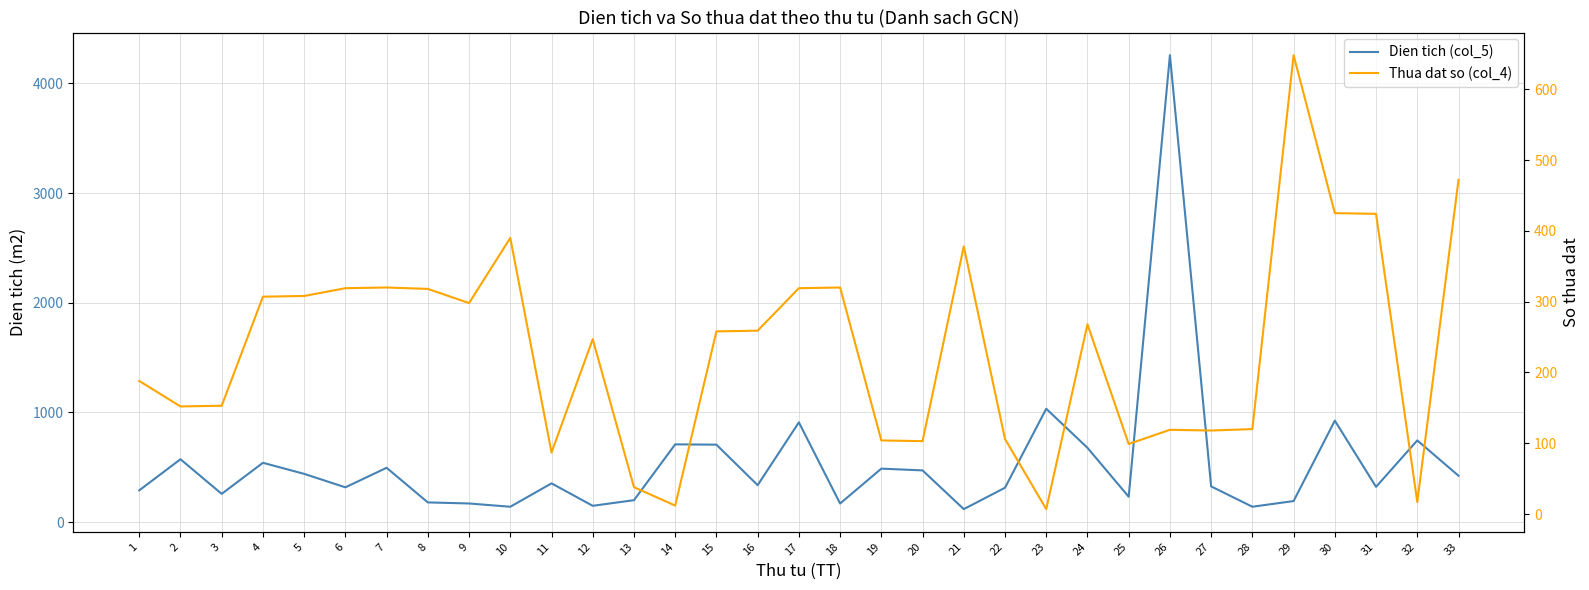

The value of Dien tich (col_5) at 6 is 317.1. True or false?

True